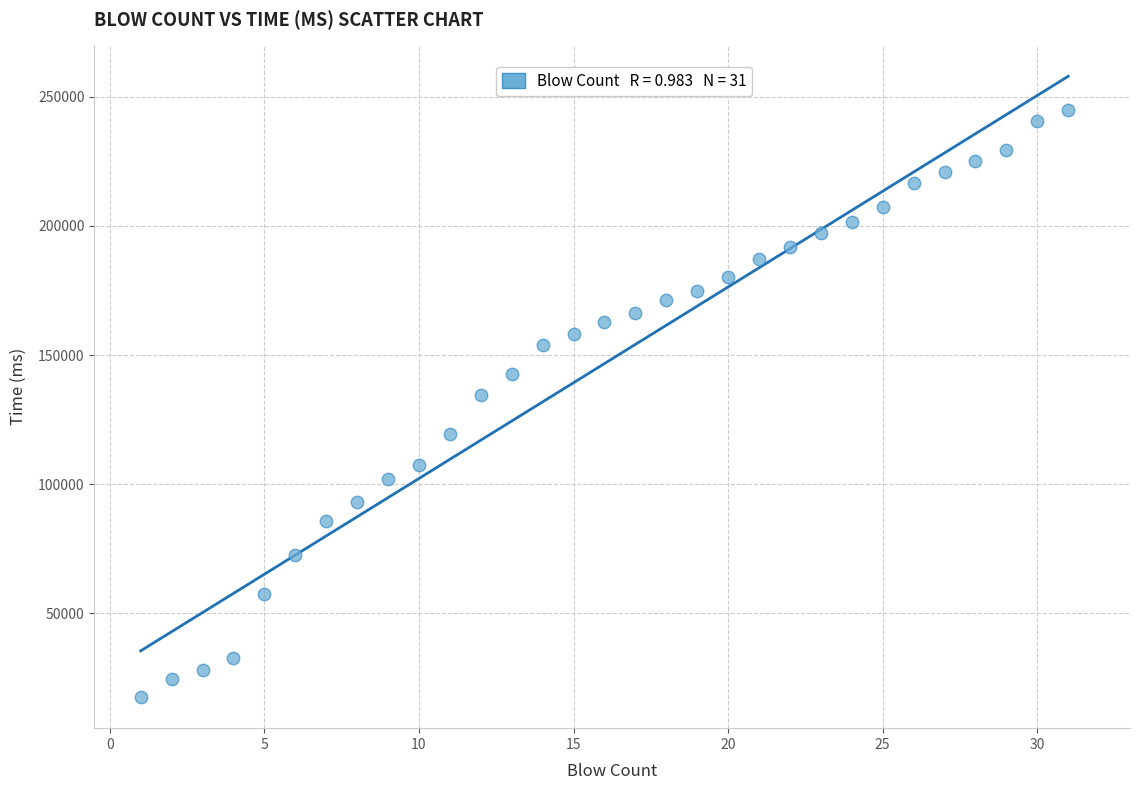

What is the range of Y values (max minus min)?

227316